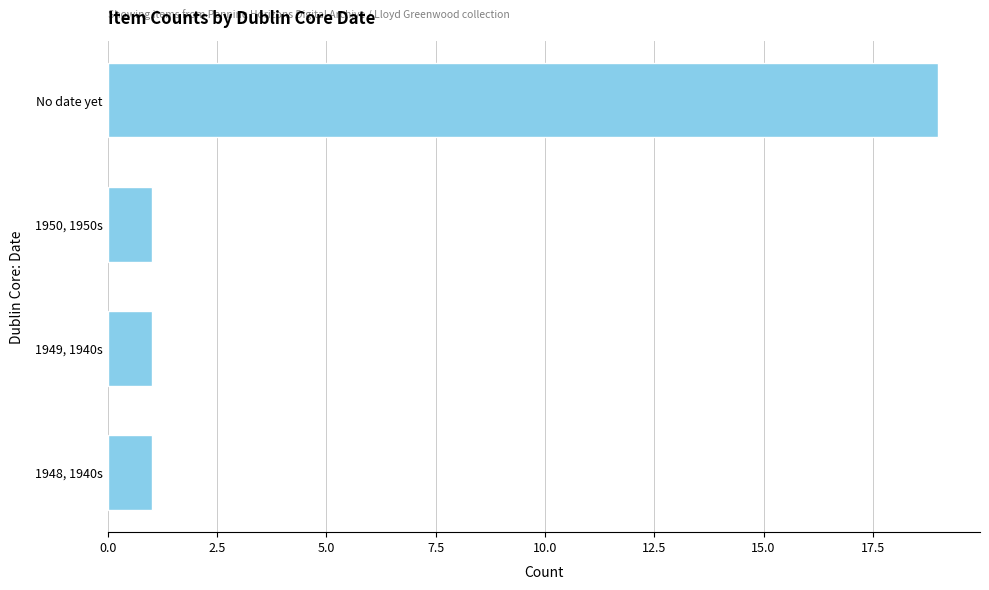

What is the label of the 3rd bar from the bottom?

1950, 1950s